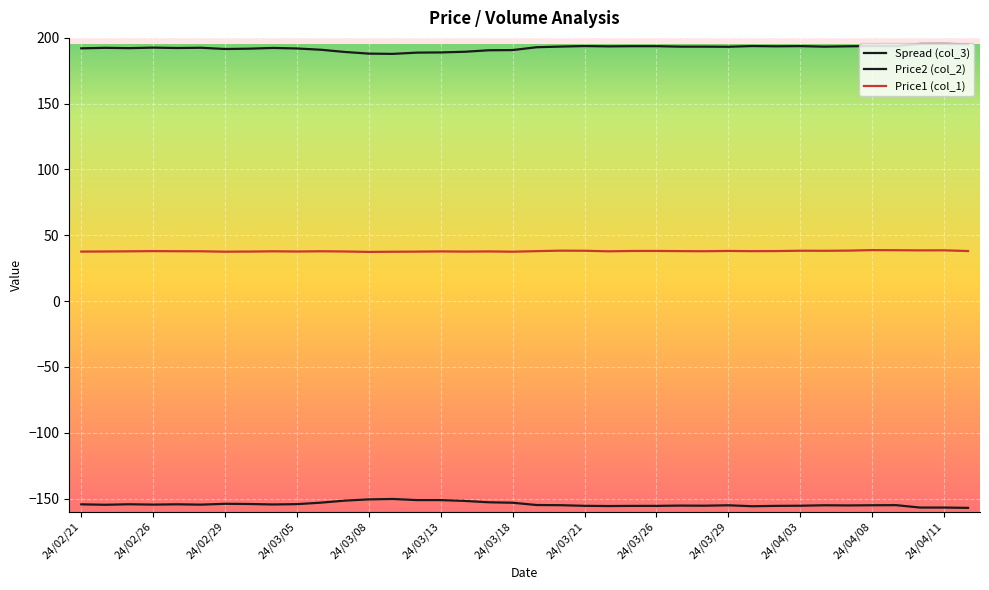

What is the difference between the maximum and second lowest values in the Price1 (col_1) series?

1.2